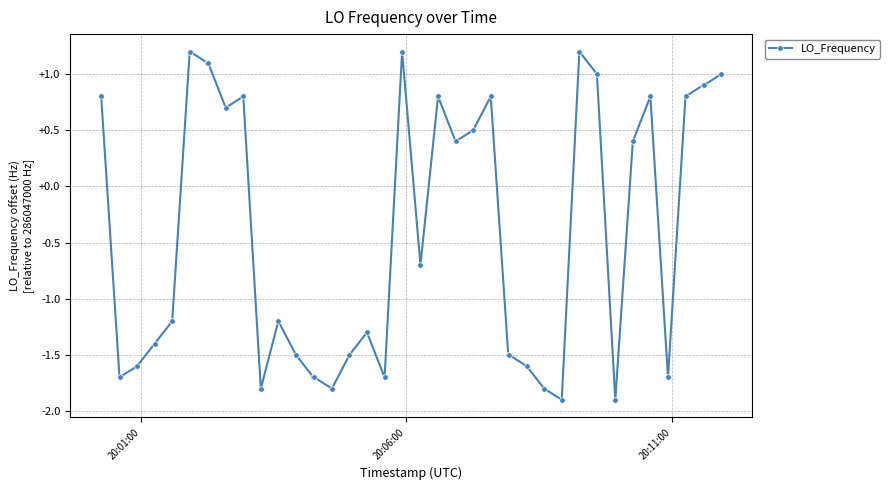

True or false: the data has more than 0 interior local peaks.

True